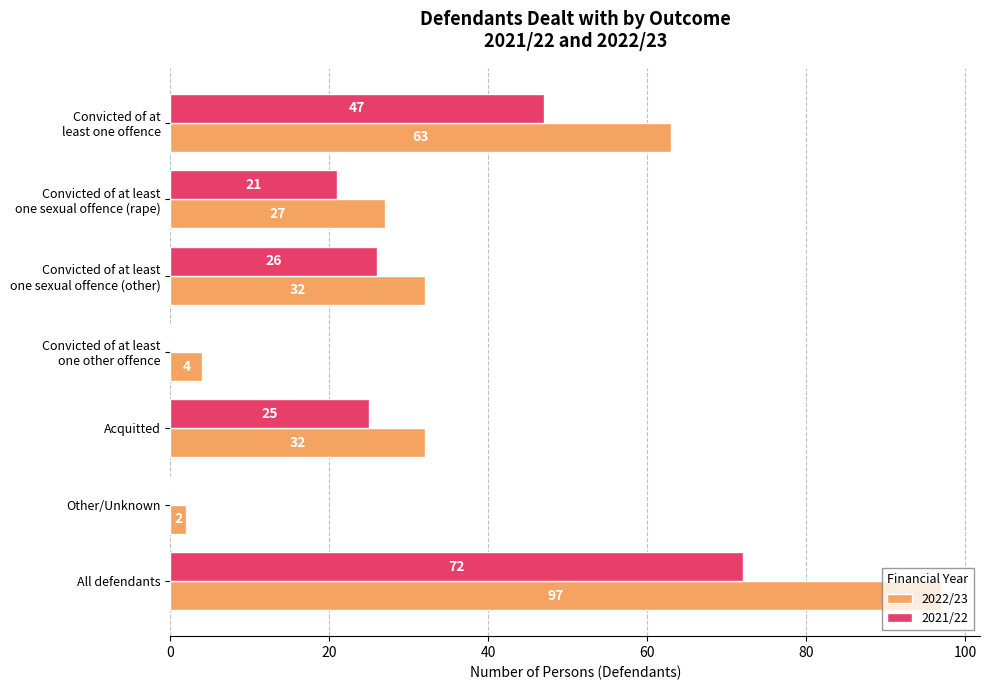

What are all the series names shown in the legend?

2022/23, 2021/22